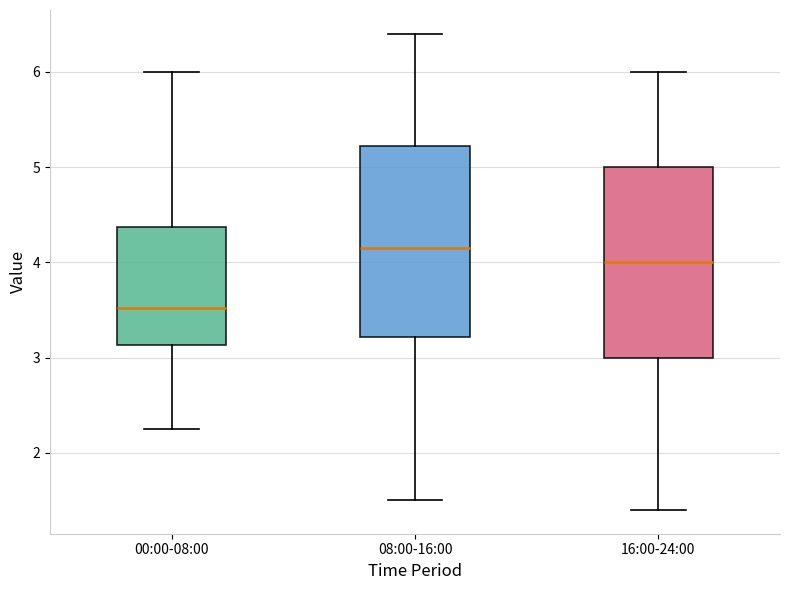

Reading left to right, transcribe this box plot: for each box, give where its median line is, the range the box spans, and where its two whiskers end, as read against the y-axis. The values are not printed on the chart, so give them approximately, as read against the axis.

00:00-08:00: median 3.5, box 3.1 to 4.4, whiskers 2.3 to 6.0
08:00-16:00: median 4.2, box 3.2 to 5.2, whiskers 1.5 to 6.4
16:00-24:00: median 4.0, box 3.0 to 5.0, whiskers 1.4 to 6.0